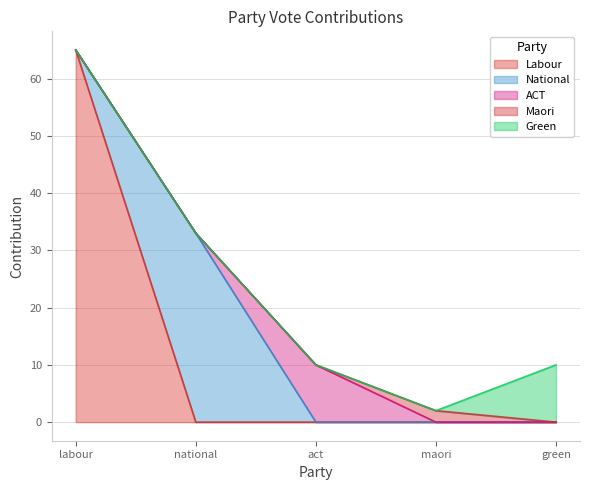

Is it true that Maori equals 1 at act?

False